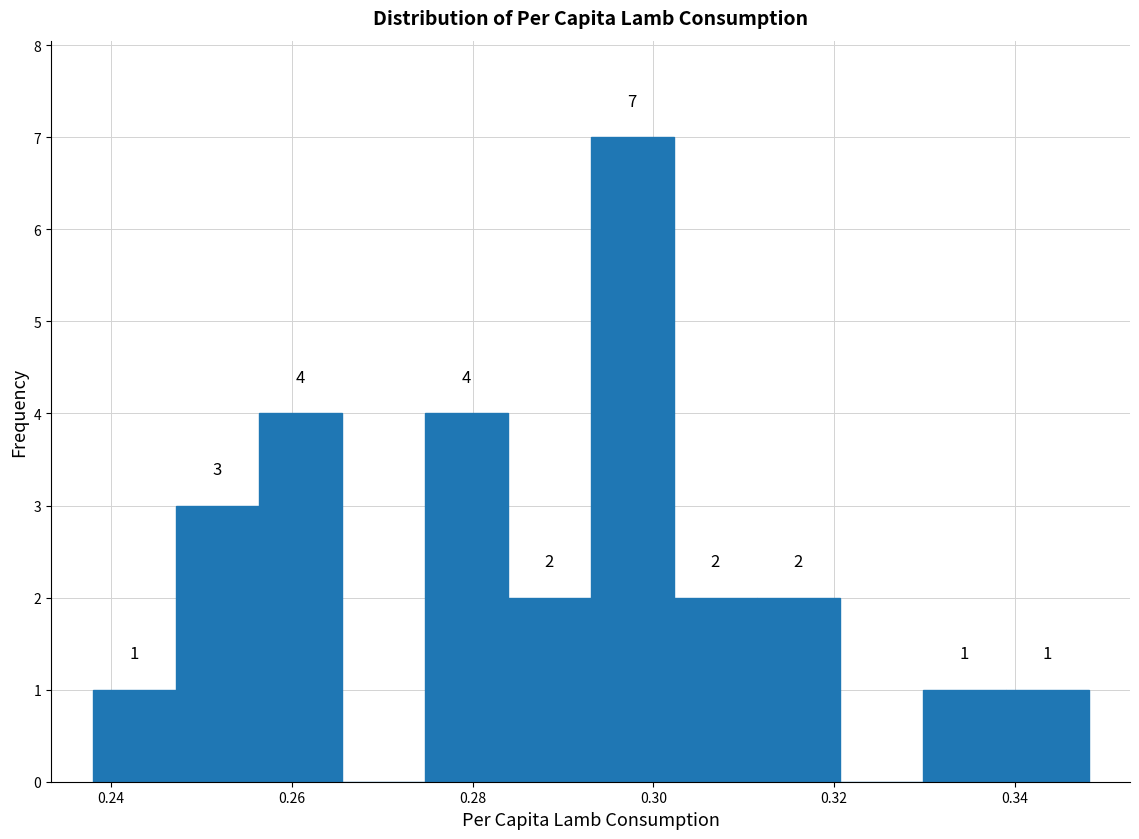

Which range on the x-axis has the tallest bar?

0.294 to 0.302